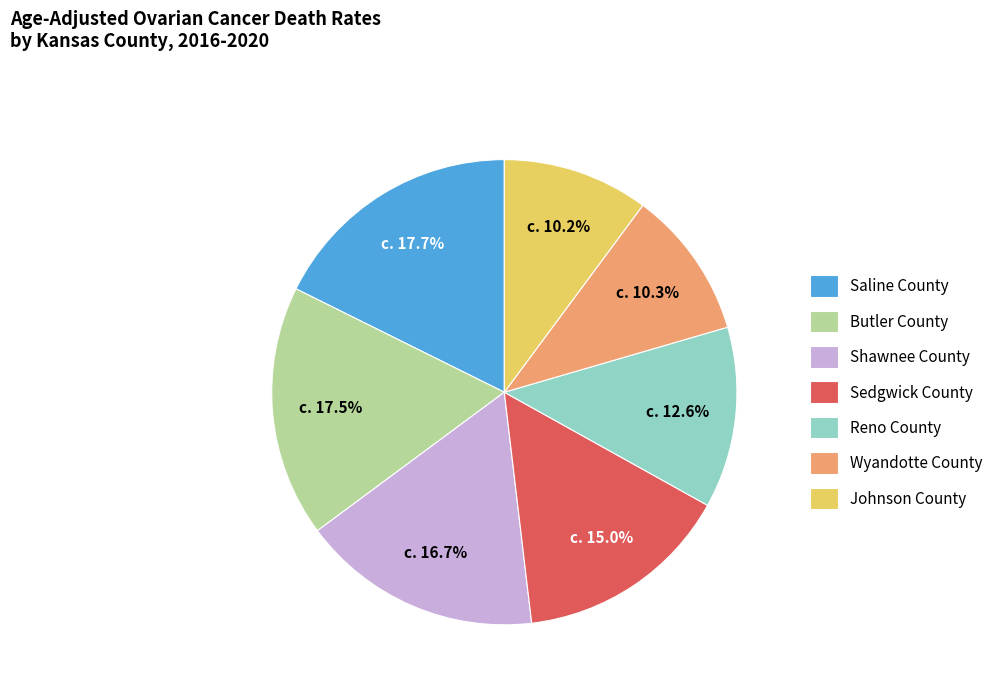

To the nearest percent, what is the combined percentage of Butler County and Saline County?

35%